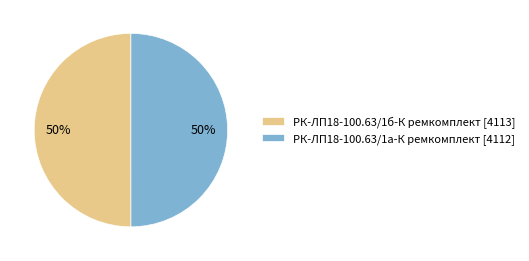

To the nearest percent, what is the combined percentage of РК-ЛП18-100.63/1б-К ремкомплект and РК-ЛП18-100.63/1а-К ремкомплект?

100%